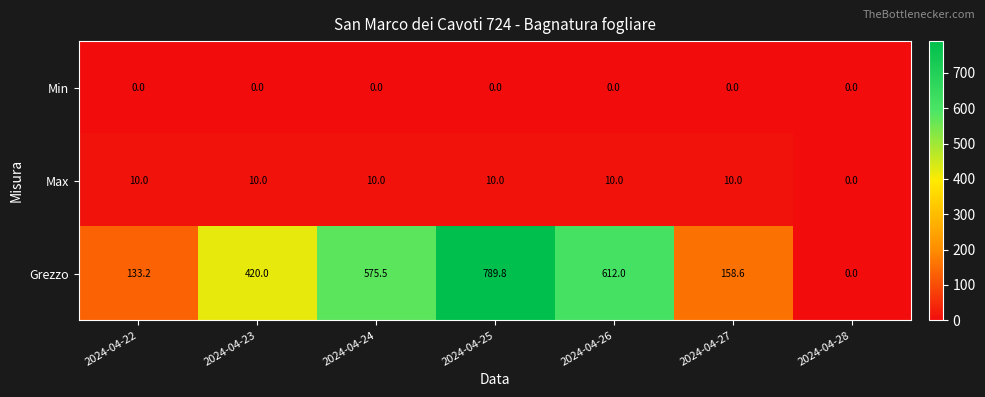

Which series has the largest total across all categories?

Grezzo